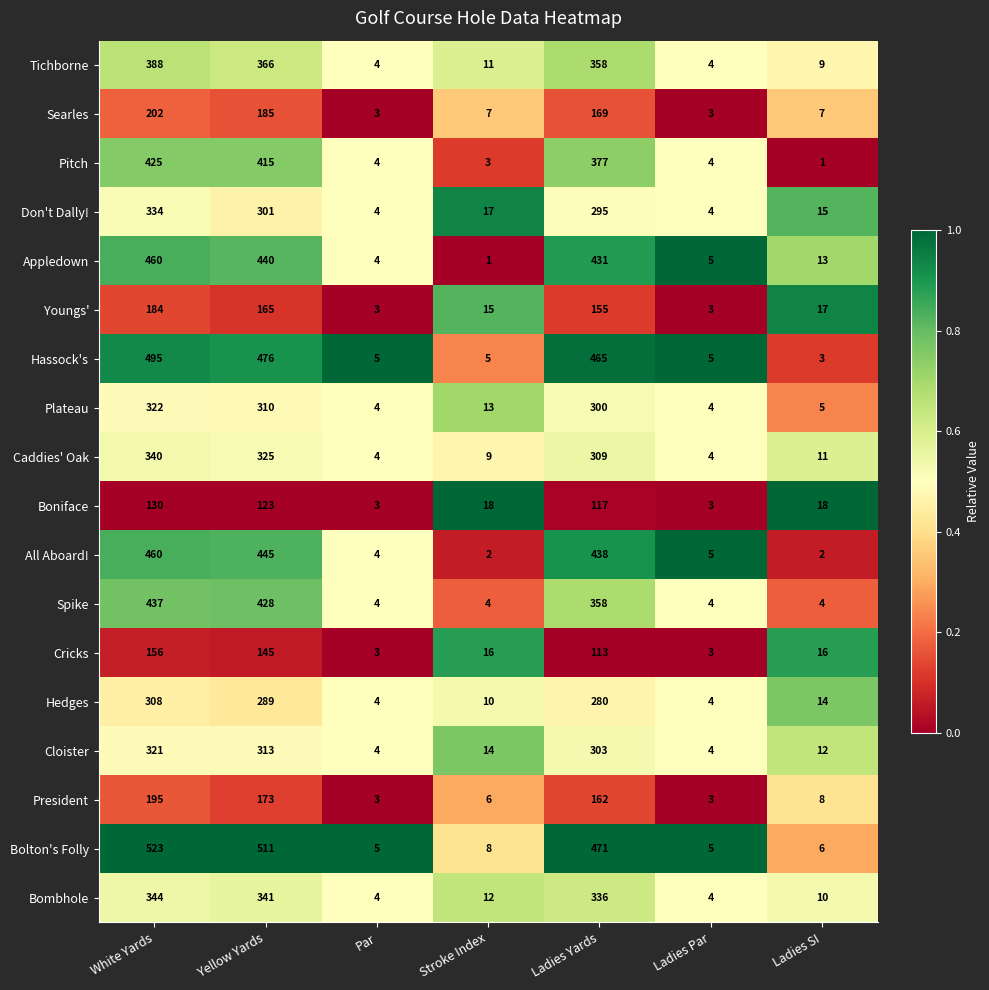

What is the greatest value displayed?

523